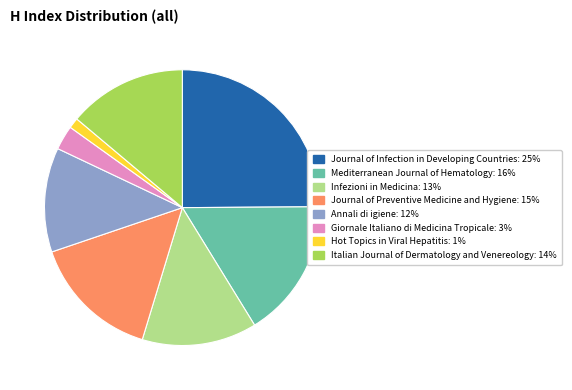

Which slice is the largest?

Journal of Infection in Developing Countries